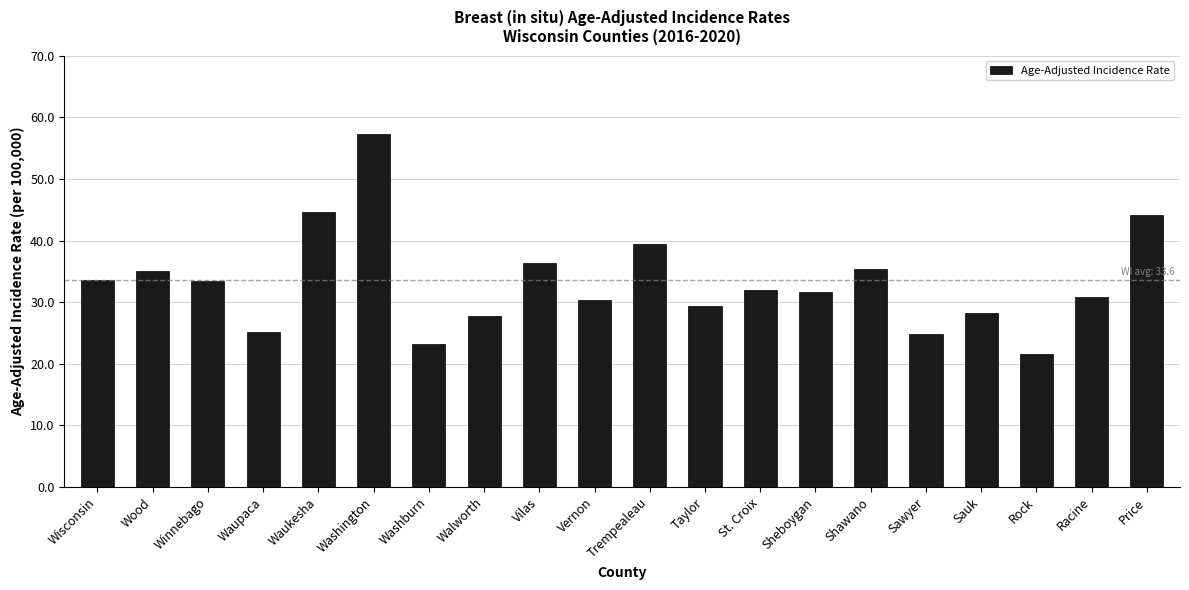

The chart shows a value of 25.1 at Waupaca. True or false?

True